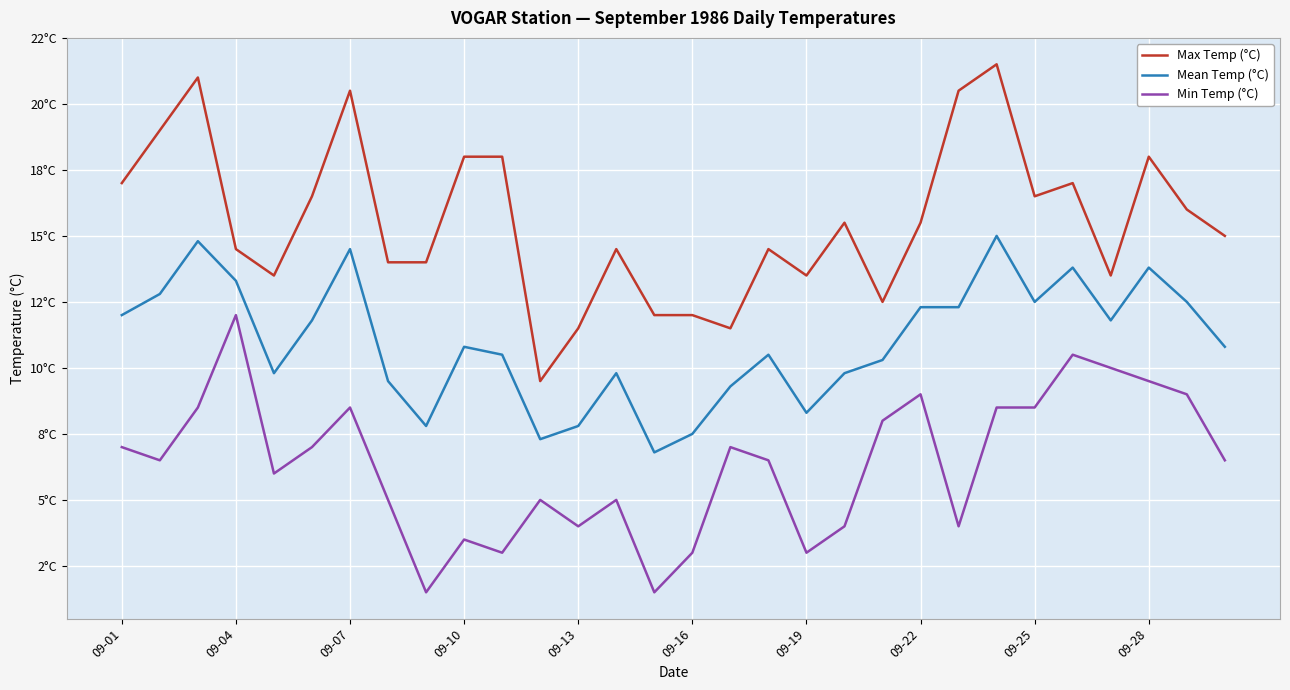

What are all the series names shown in the legend?

Max Temp (°C), Mean Temp (°C), Min Temp (°C)